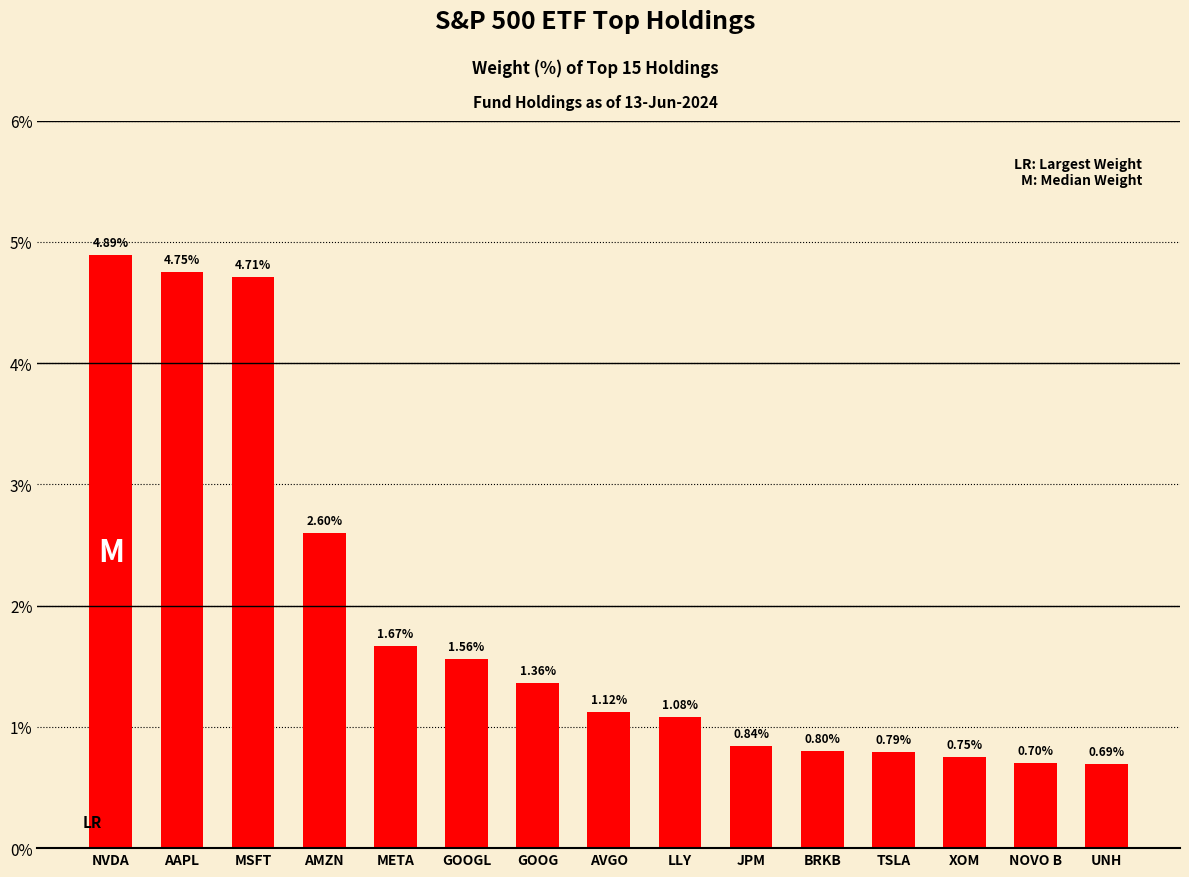

At which label does the data first exceed 1?

NVDA